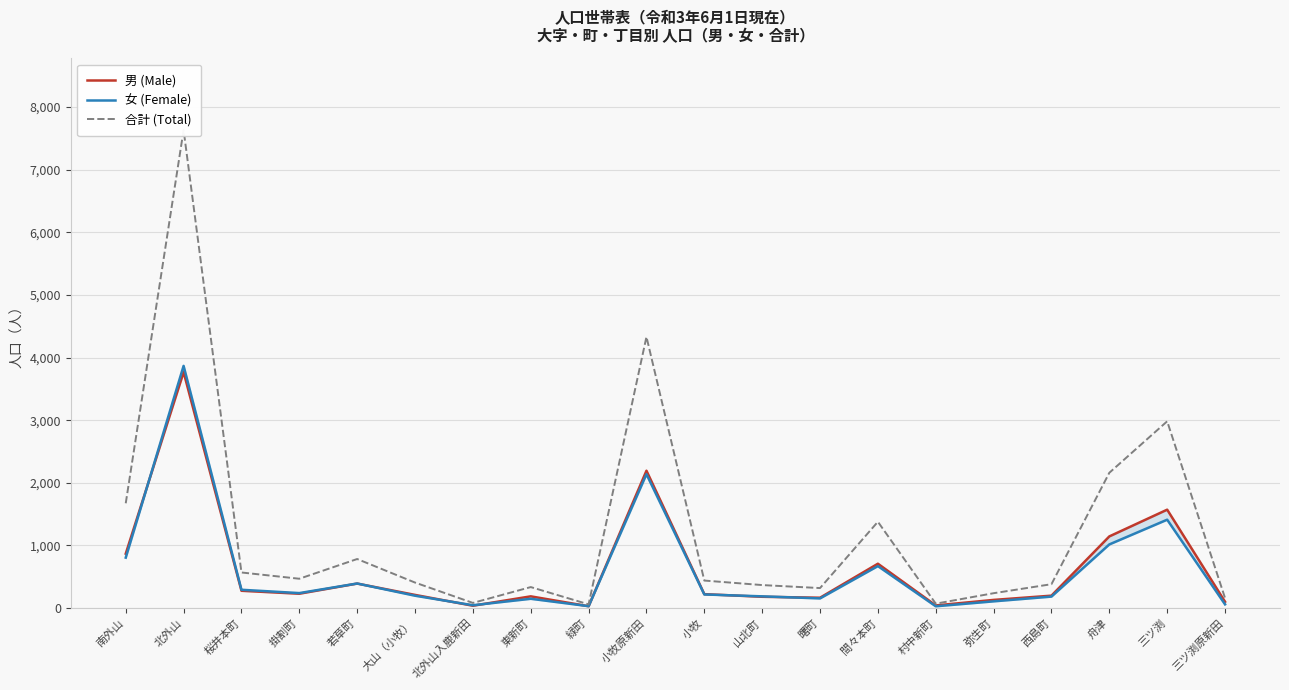

Which category has the lowest value across all series?

村中新町